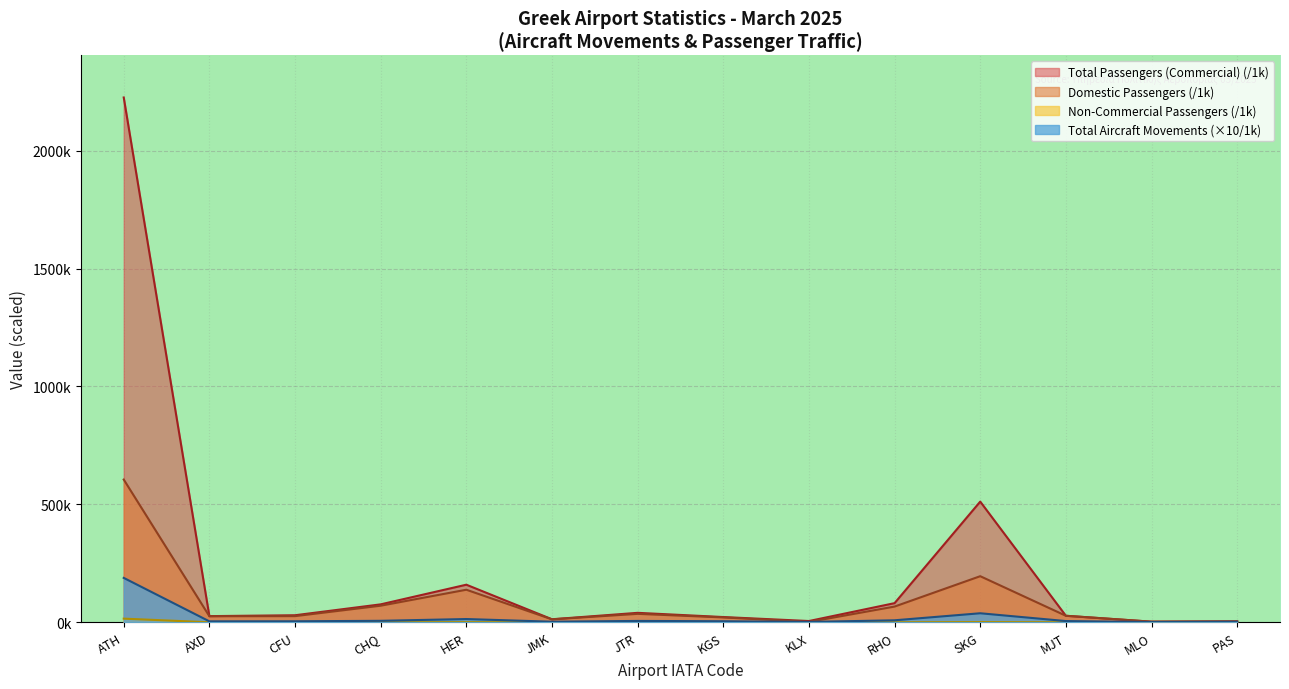

At which category is the sum across all series the highest?

ATH